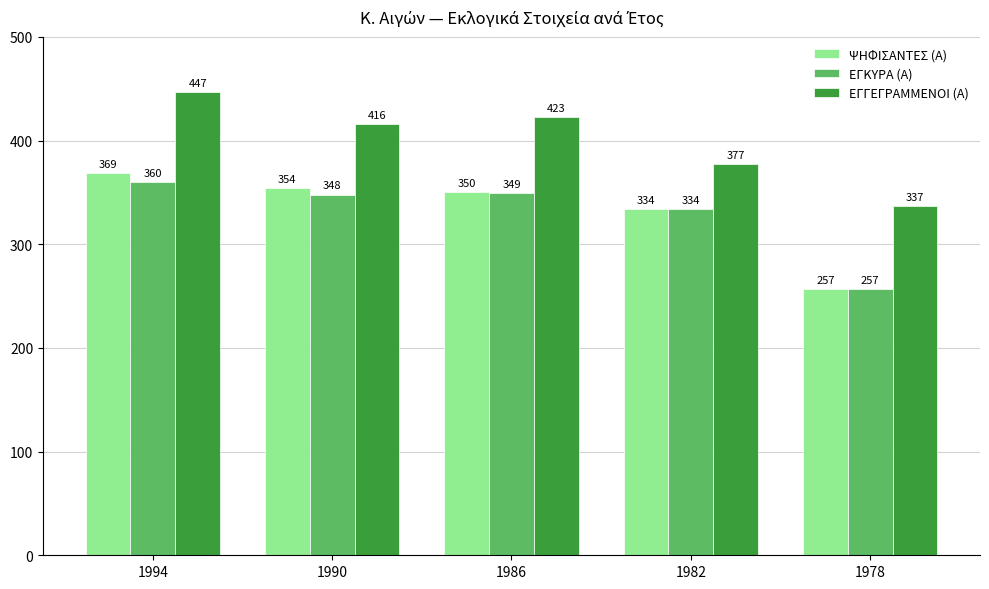

Is it true that ΕΓΓΕΓΡΑΜΜΕΝΟΙ (Α) equals 337 at 1978?

True